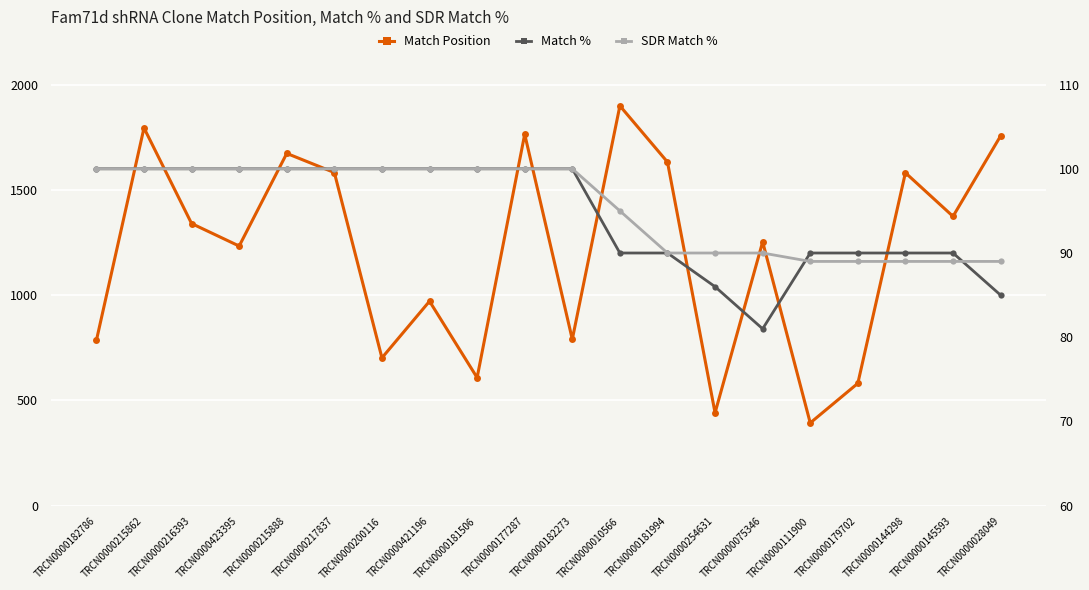

What is the difference between the maximum and minimum values in the Match % series?

19